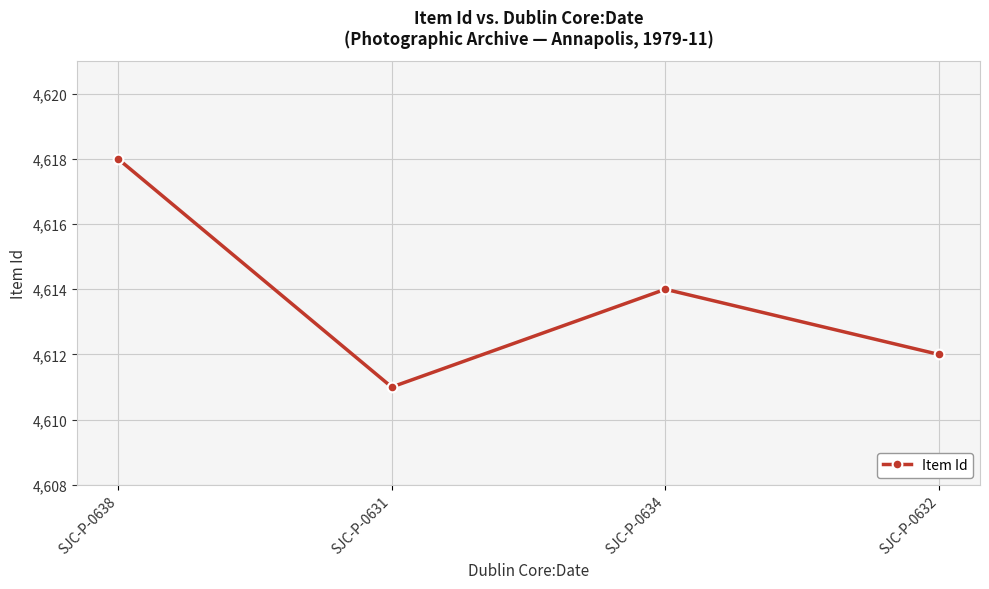

Is this an area chart (filled region under the line)?

No